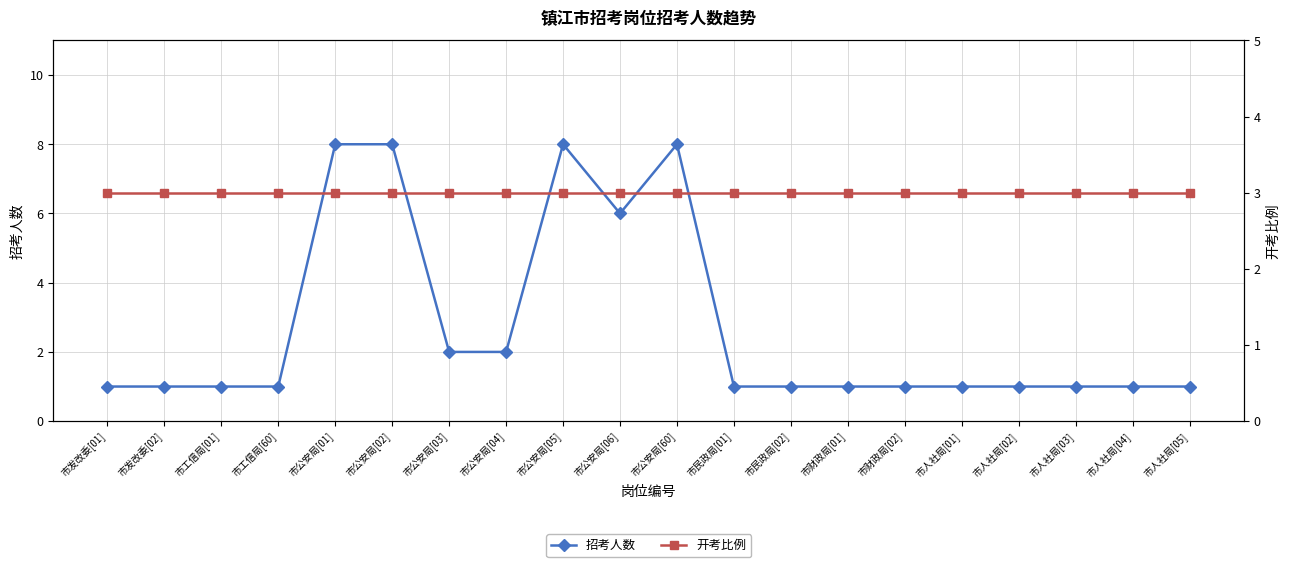

What is the sum of the 开考比例 values at 市公安局[60] and 市民政局[01]?

6